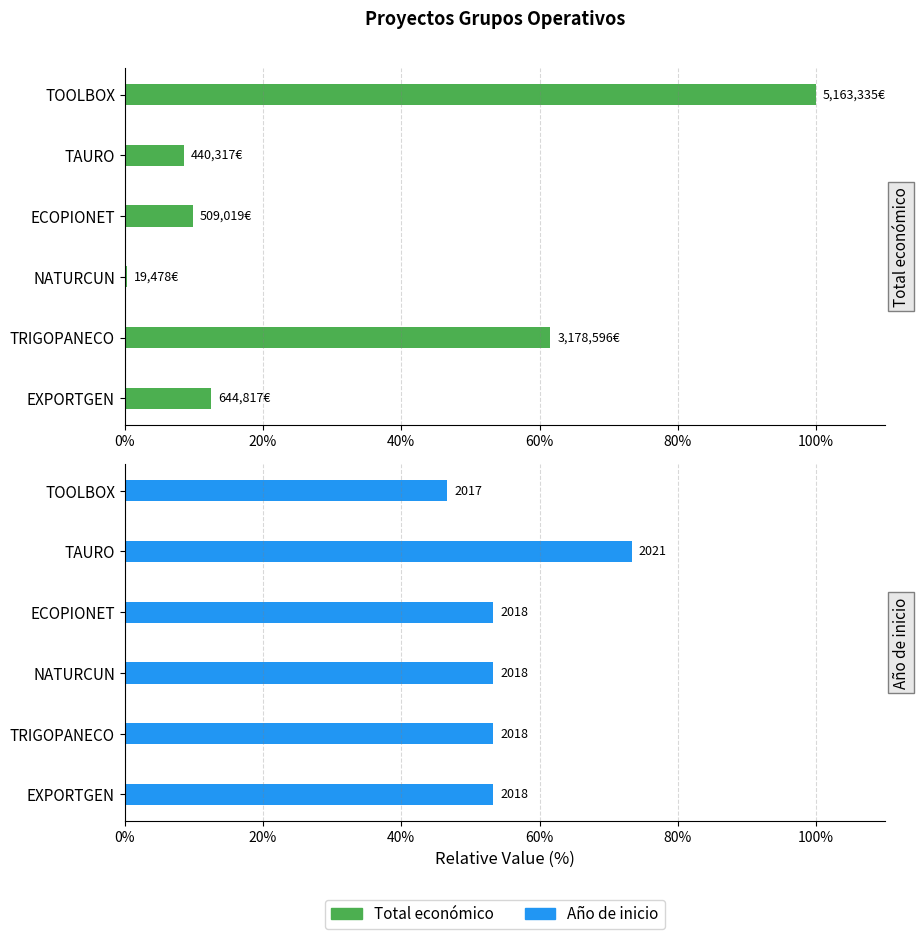

Between TAURO and TOOLBOX, which is larger?

TOOLBOX